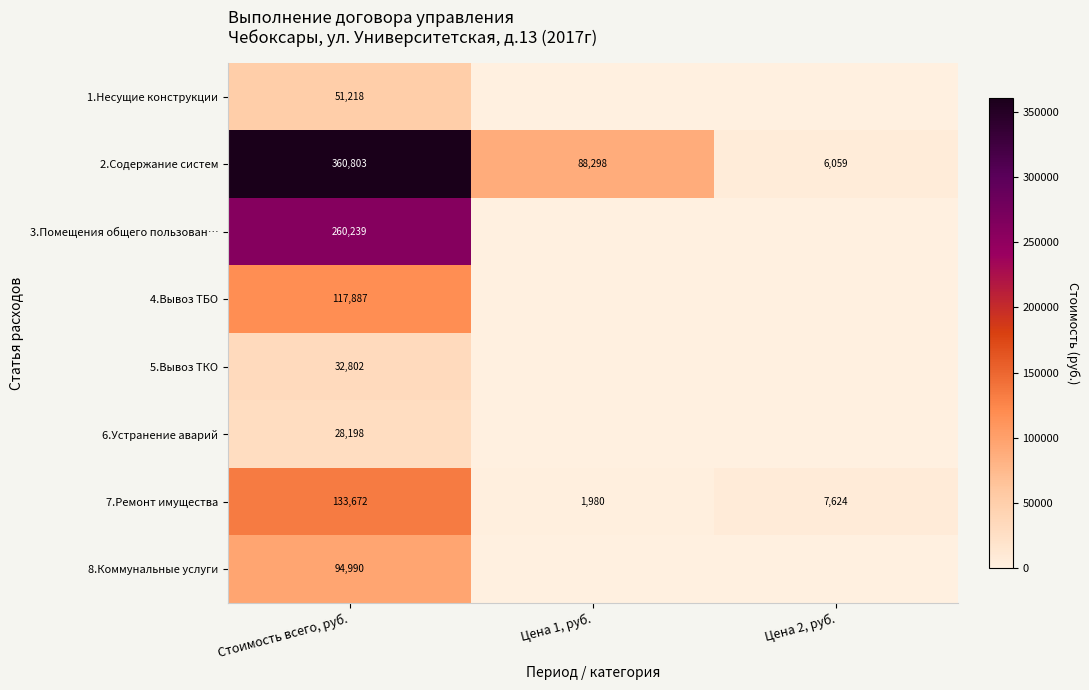

What is the difference between the highest and lowest values at Цена 1, руб.?

88298.0